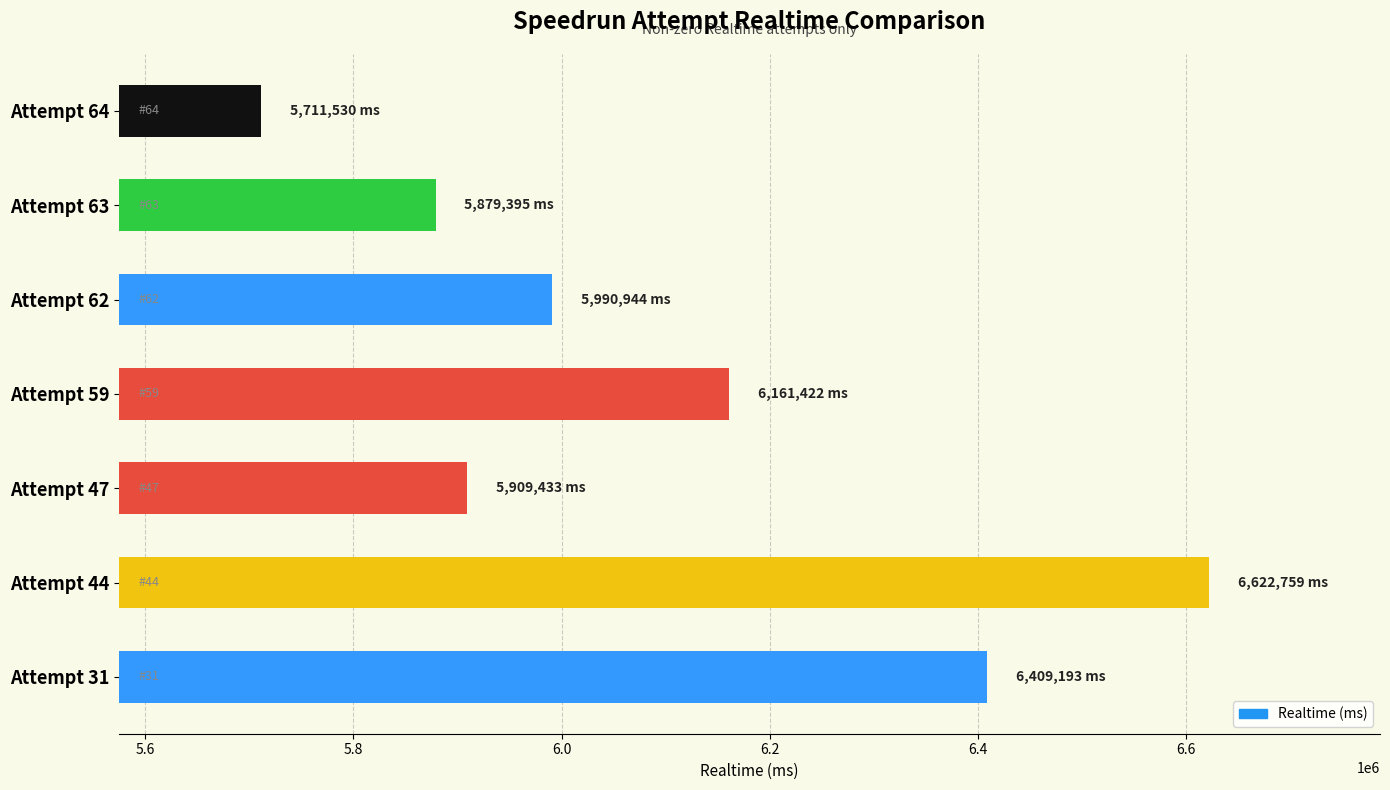

How many data points are less than 5990944?

3